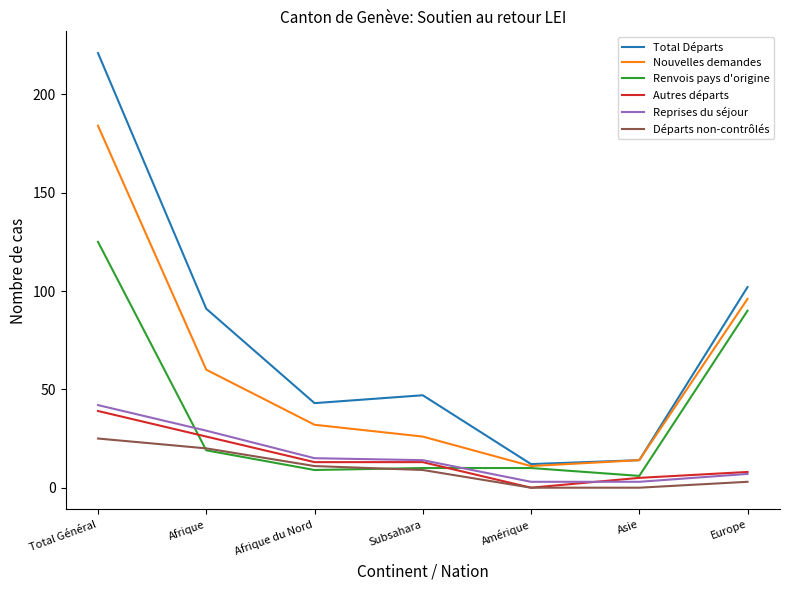

True or false: Autres départs and Renvois pays d'origine cross at least once.

True